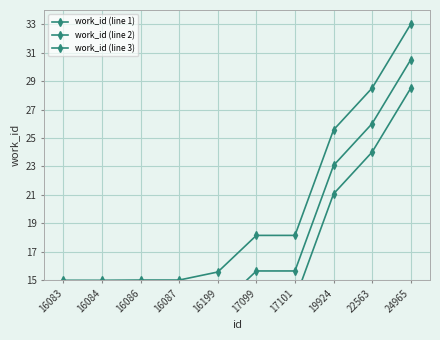

What is the value of the work_id (line 1) point at the 4th from the left?

15.0